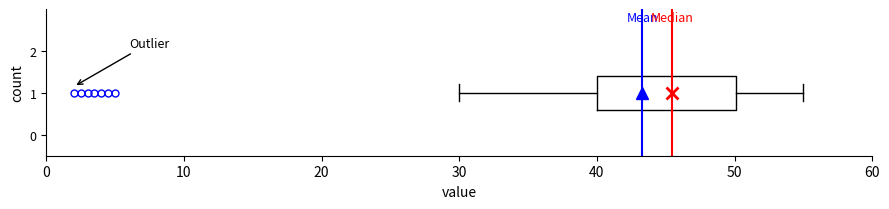

Read this box plot against the x-axis: the position of the median line, the range covered by the box, and the ends of both whiskers. The values are not printed on the chart, so give them approximately, as read against the axis.

median 45, box 40 to 50, whiskers 30 to 55